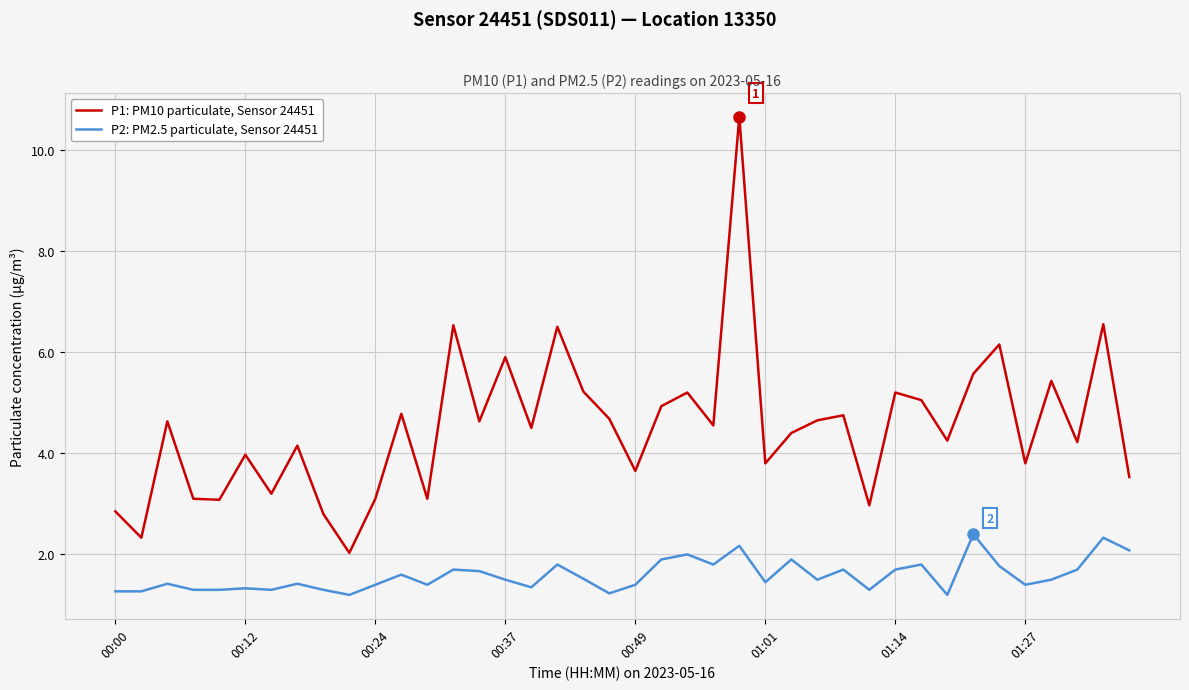

What is the lowest value of the P2: PM2.5 particulate, Sensor 24451 series?

1.2